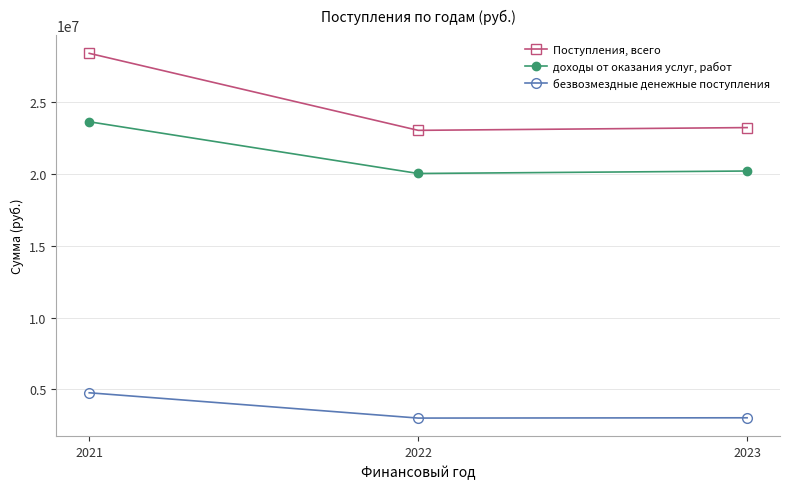

What is the value of the Поступления, всего point at the 1st from the left?

28407392.1